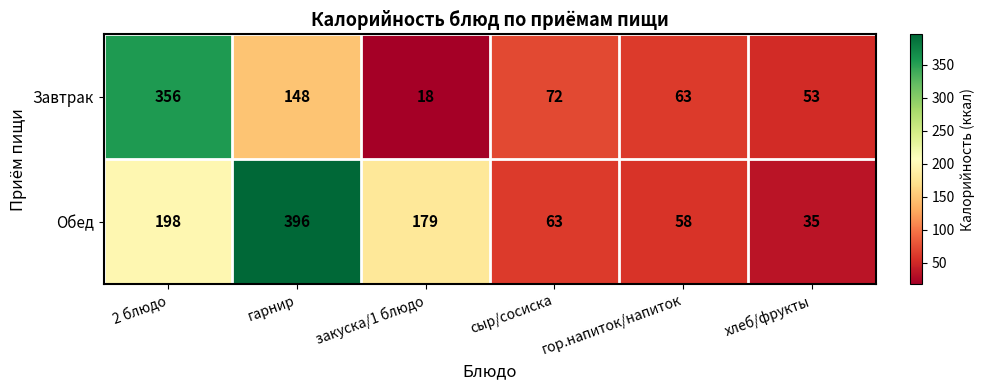

At how many categories does at least one series exceed 161?

3